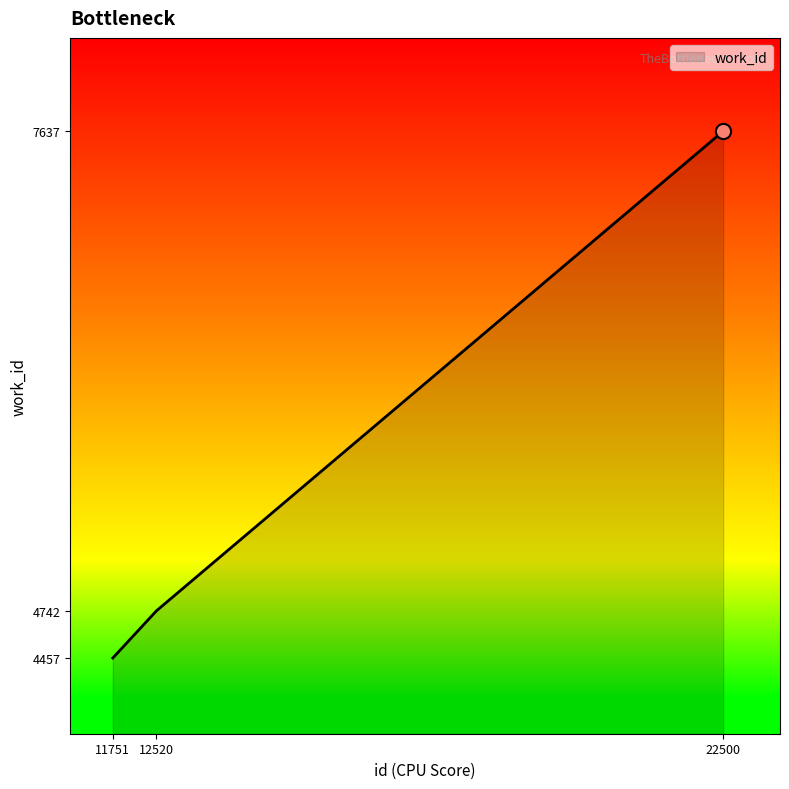

Which has a higher value, 12520 or 11751?

12520